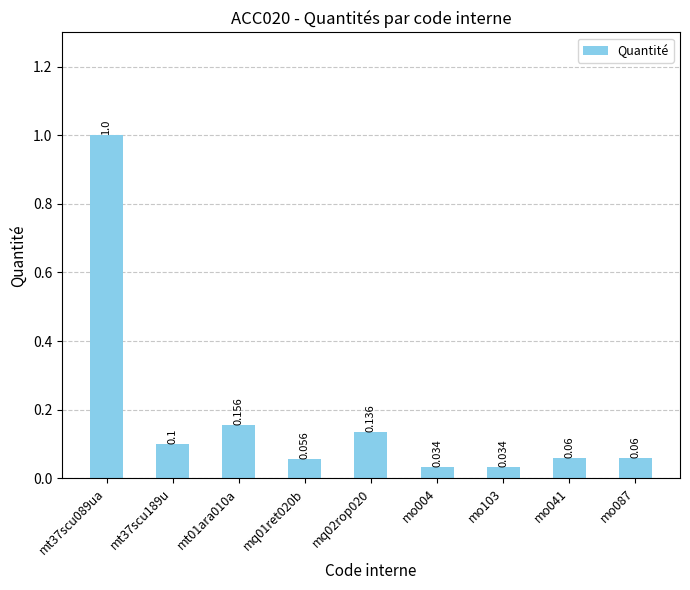

At which label is the value closest to 0?

mo004